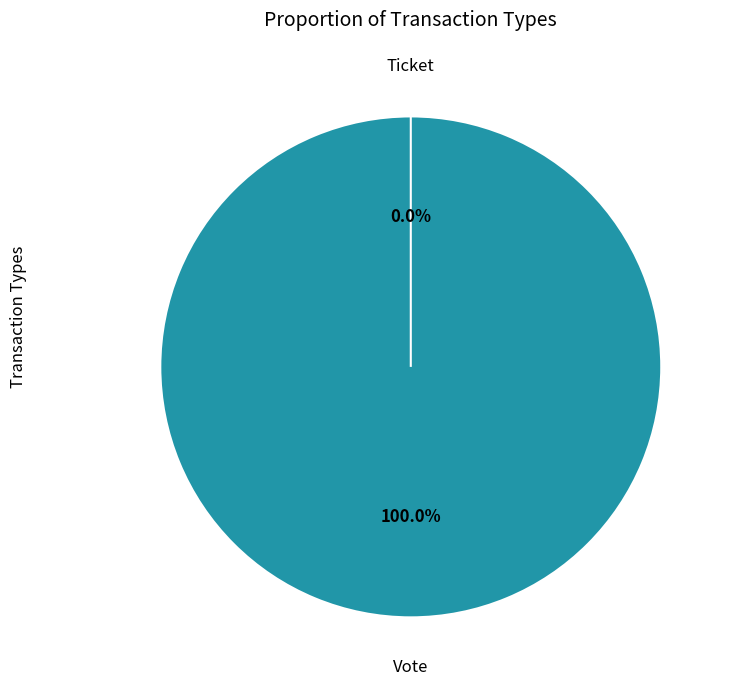

Do Vote and Ticket together represent more than half of the pie?

Yes